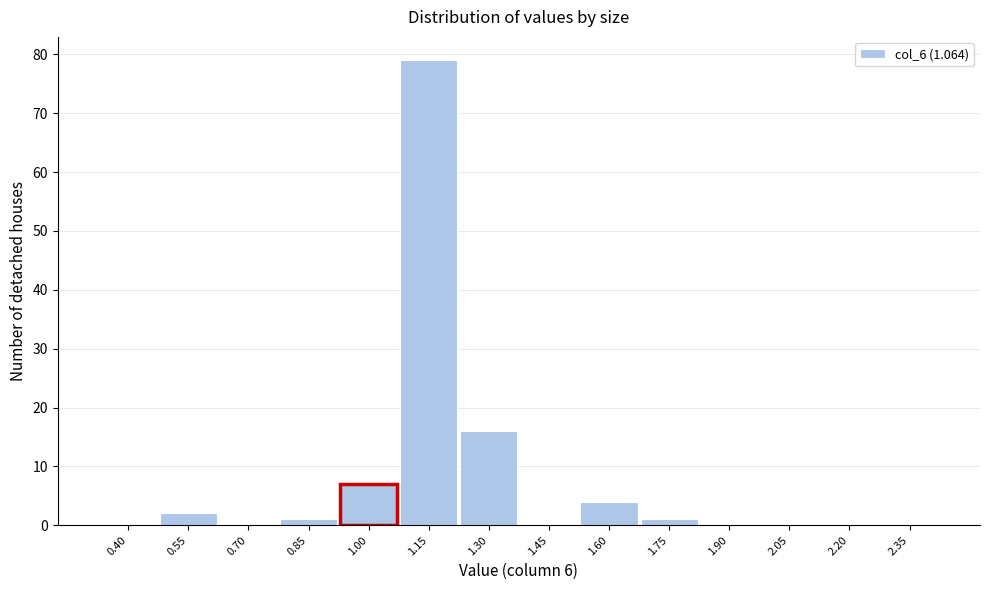

Reading right to left, what are all the values shown in this chart?

2.35=0	2.20=0	2.05=0	1.90=0	1.75=1	1.60=4	1.45=0	1.30=16	1.15=79	1.00=7	0.85=1	0.70=0	0.55=2	0.40=0